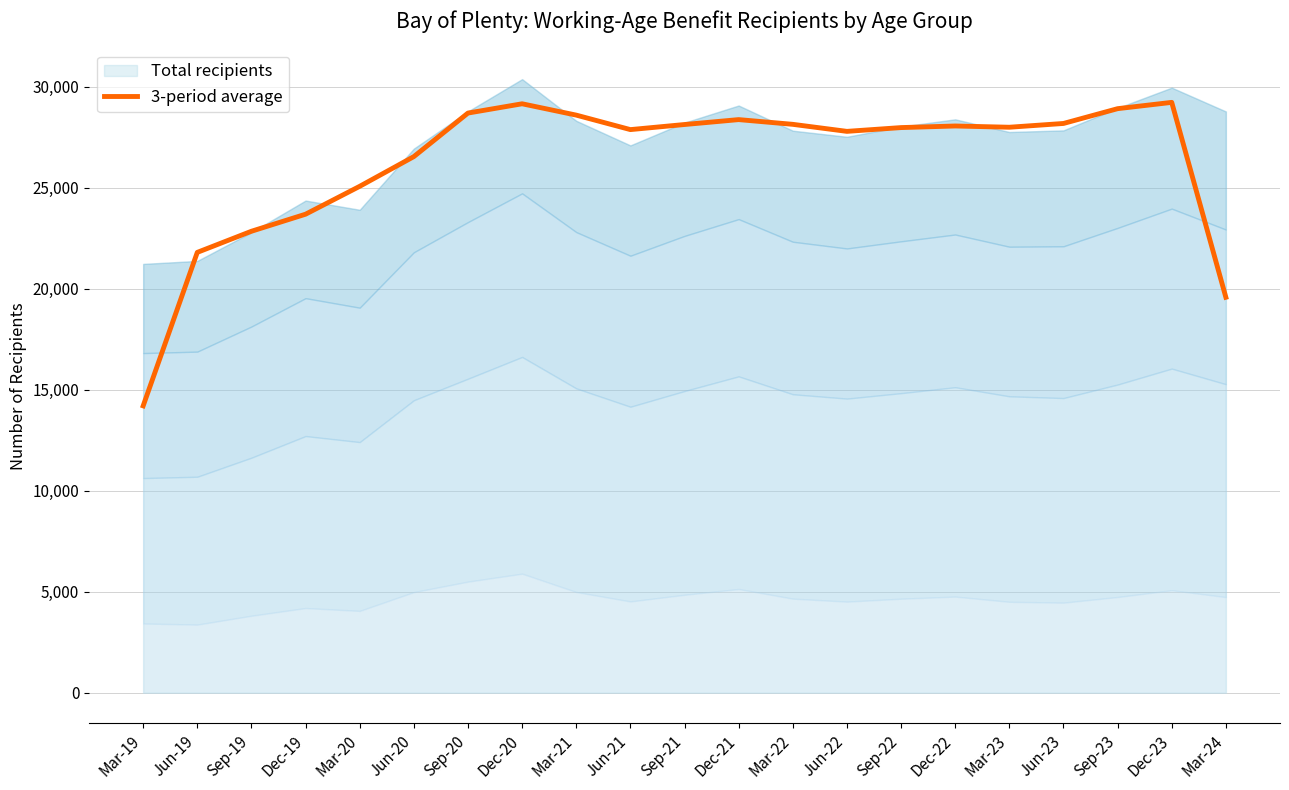

Approximately how many times larger is the value at Jun-22 compared to Mar-21?

1.0